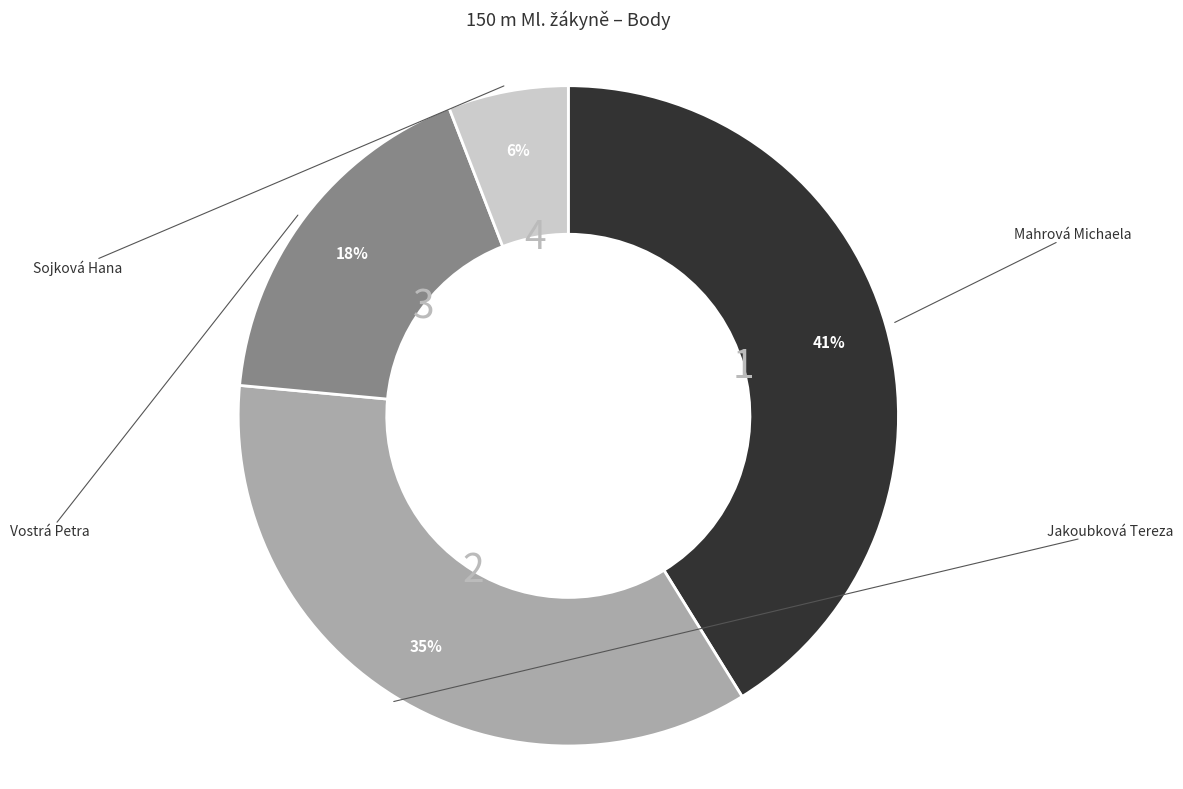

Does any single category account for the majority?

No